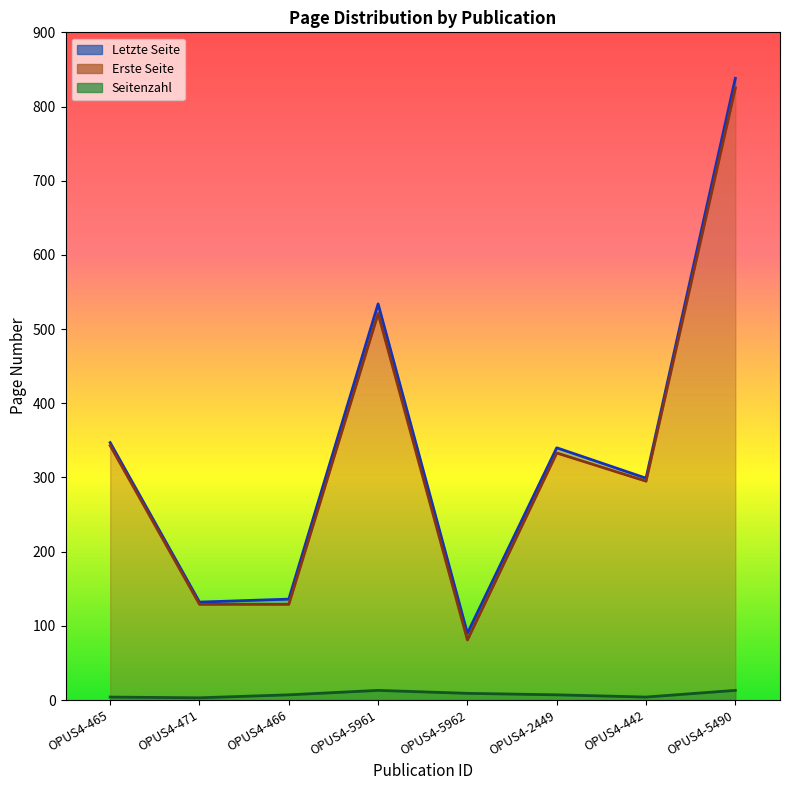

Which series has the largest total across all categories?

Letzte Seite